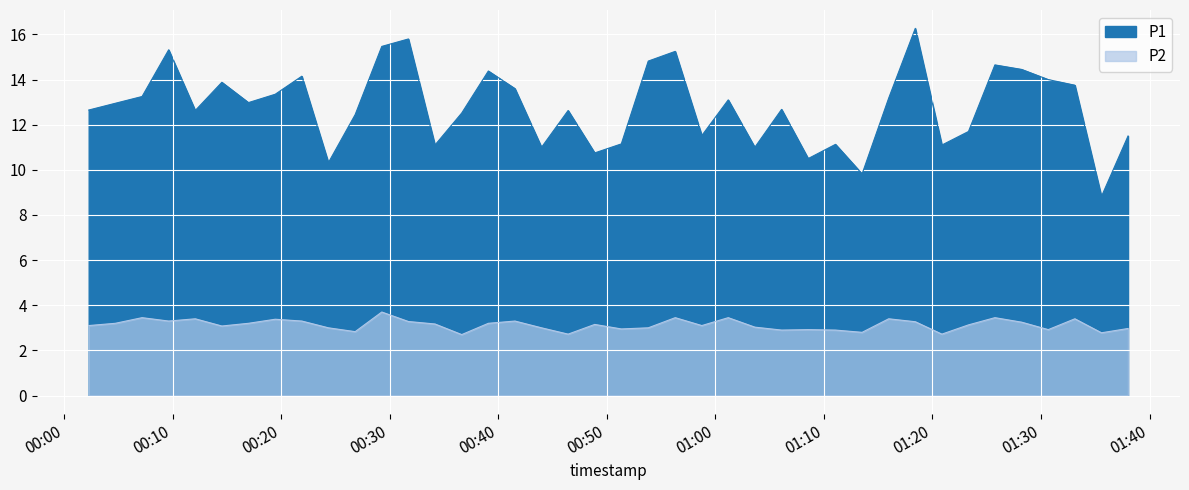

What are all the series names shown in the legend?

P1, P2